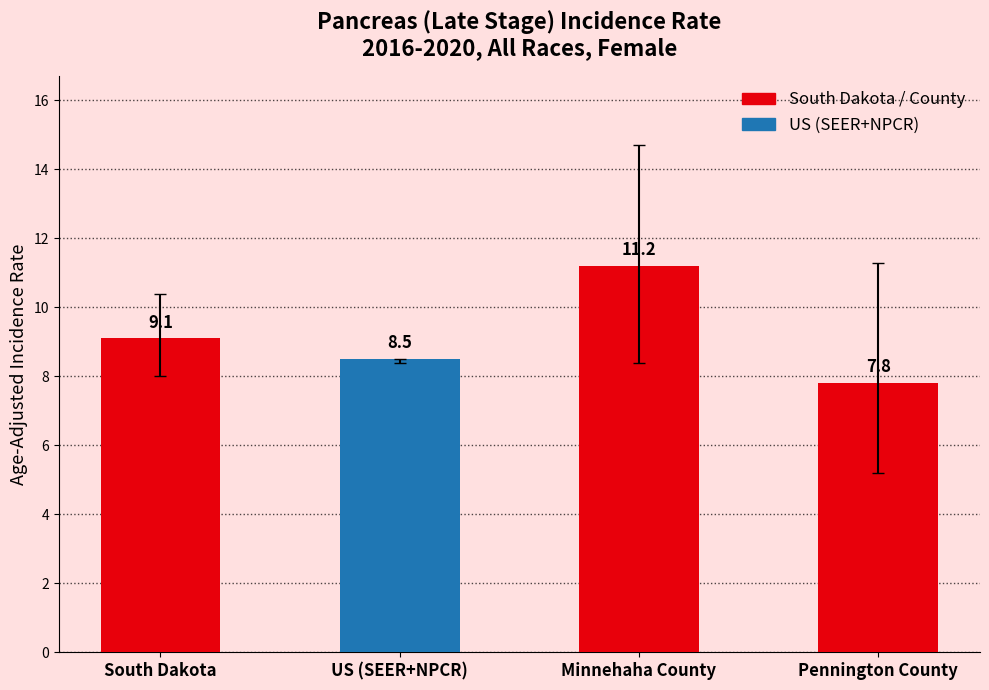

Between US (SEER+NPCR) and Minnehaha County, which is larger?

Minnehaha County